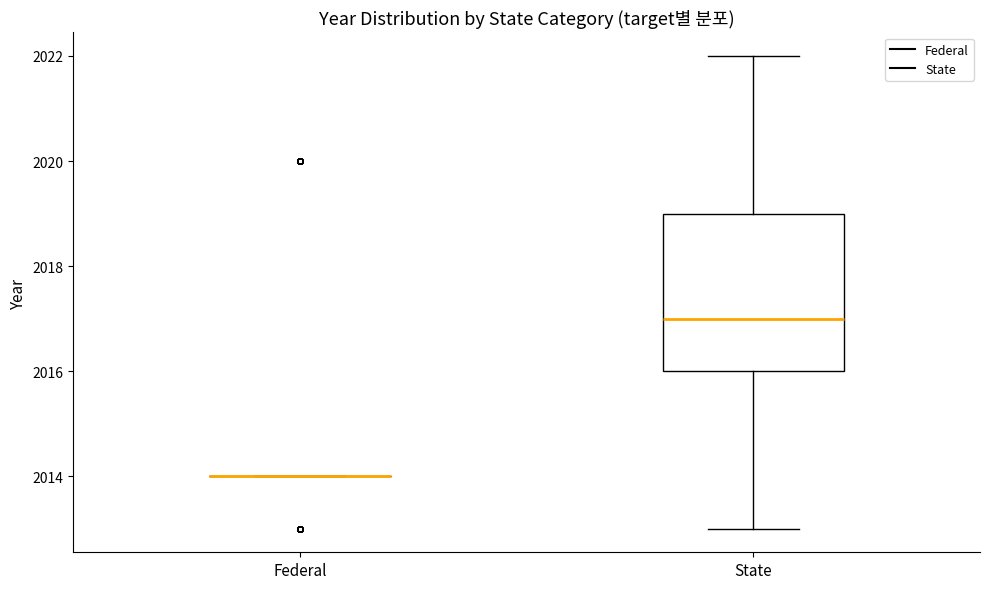

Comparing the boxes themselves (not the whiskers), which one is the tallest?

State